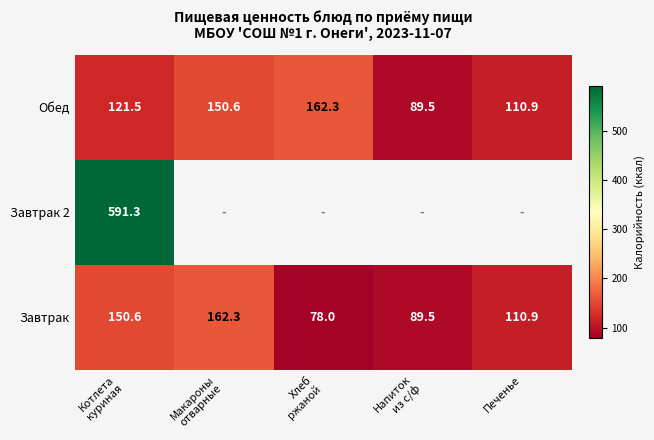

What is the sum of all Обед values?

634.8